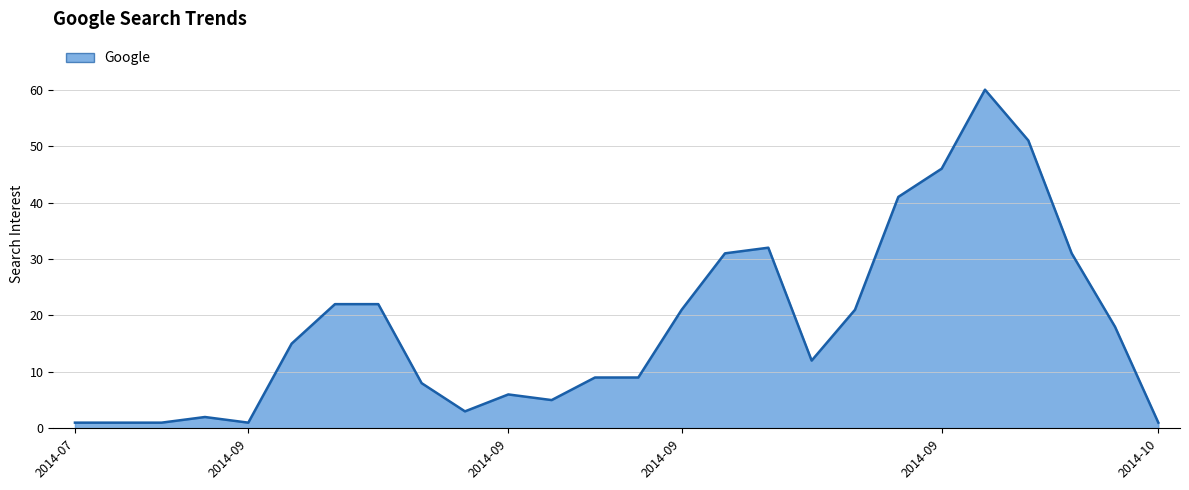

Reading right to left, transcribe all the data shown in this chart.

1	18	31	51	60	46	41	21	12	32	31	21	9	9	5	6	3	8	22	22	15	1	2	1	1	1